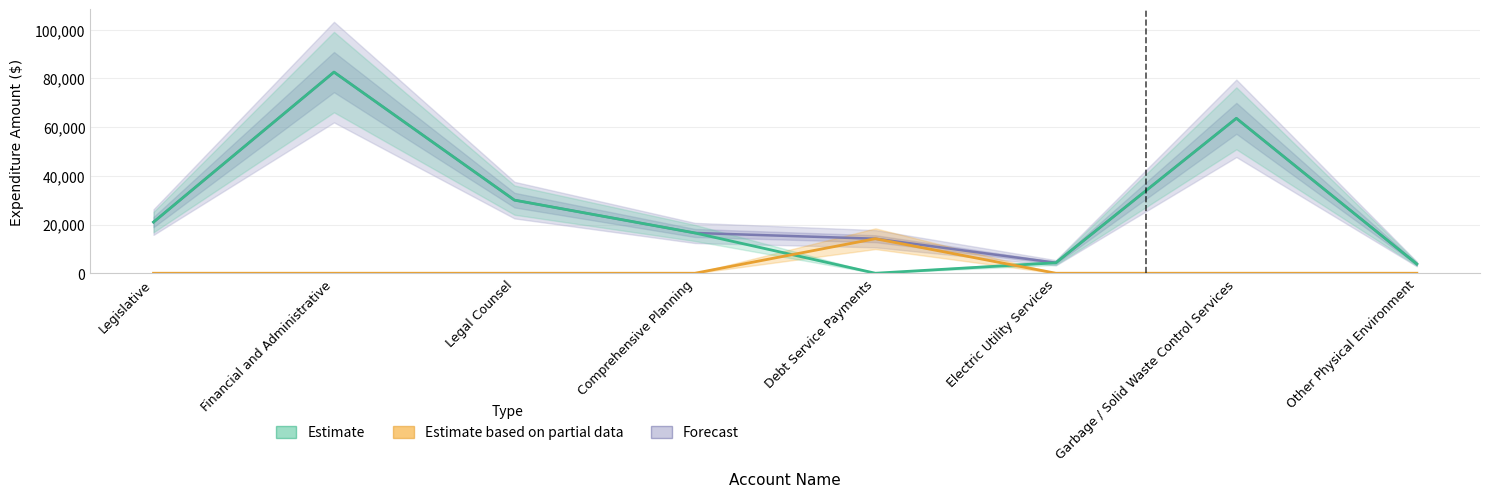

Between Financial and Administrative and Electric Utility Services, which series saw the biggest shift?

Forecast